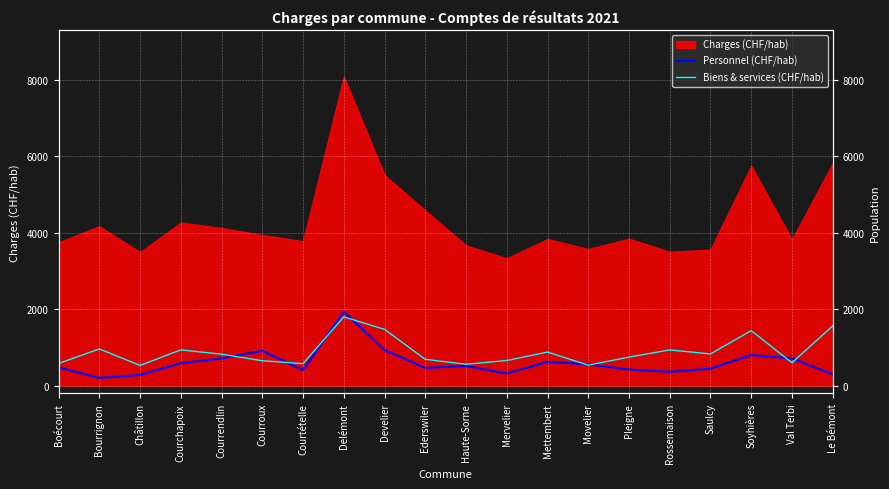

What is the value of the Personnel (CHF/hab) point at the 16th from the left?

363.4